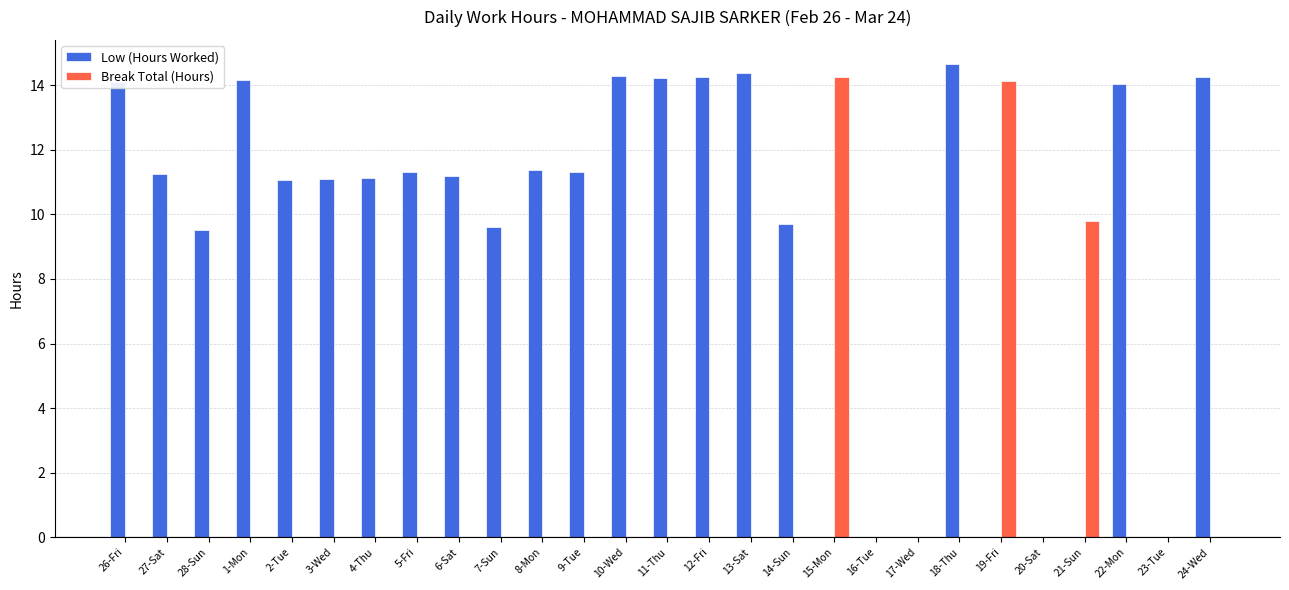

Which series has the widest spread of values?

Low (Hours Worked)